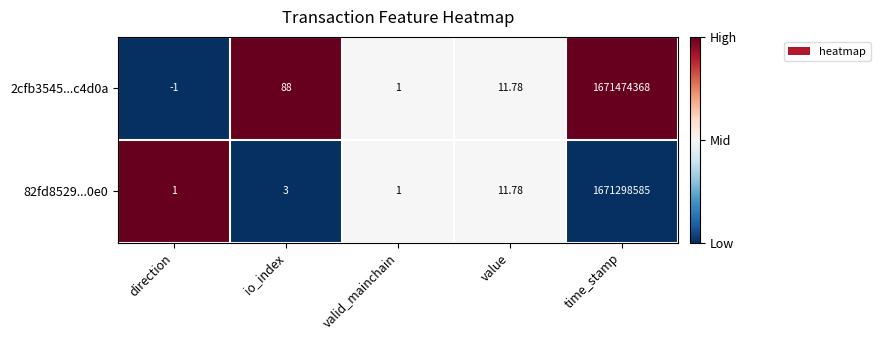

At which label does 2cfb3545...c4d0a first exceed 11?

io_index